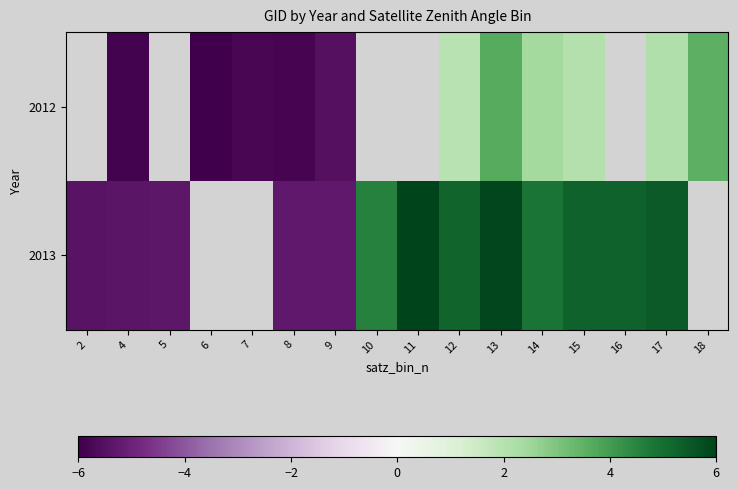

True or false: 2012 has a value of -6.0 at 6.

True